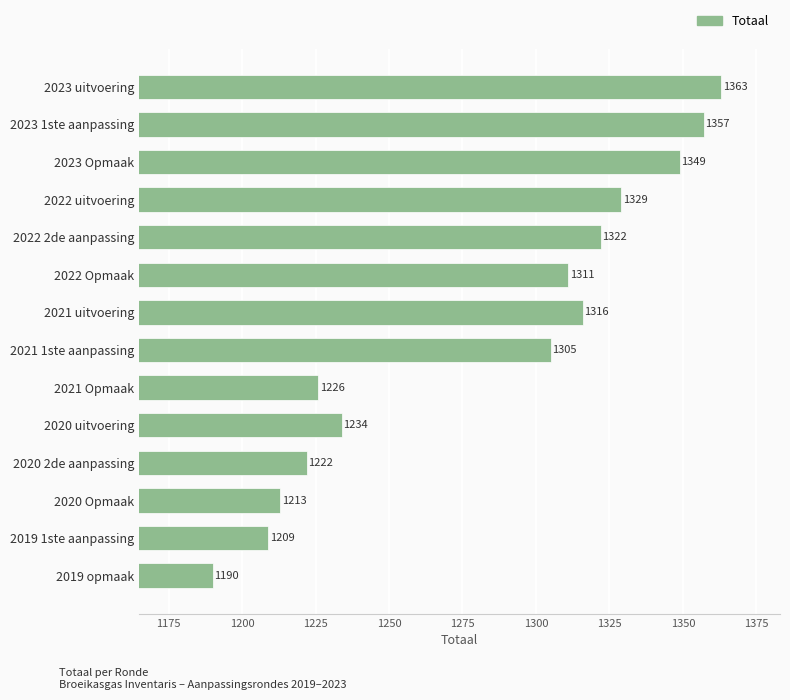

Which label corresponds to the smallest value in the chart?

2019 opmaak